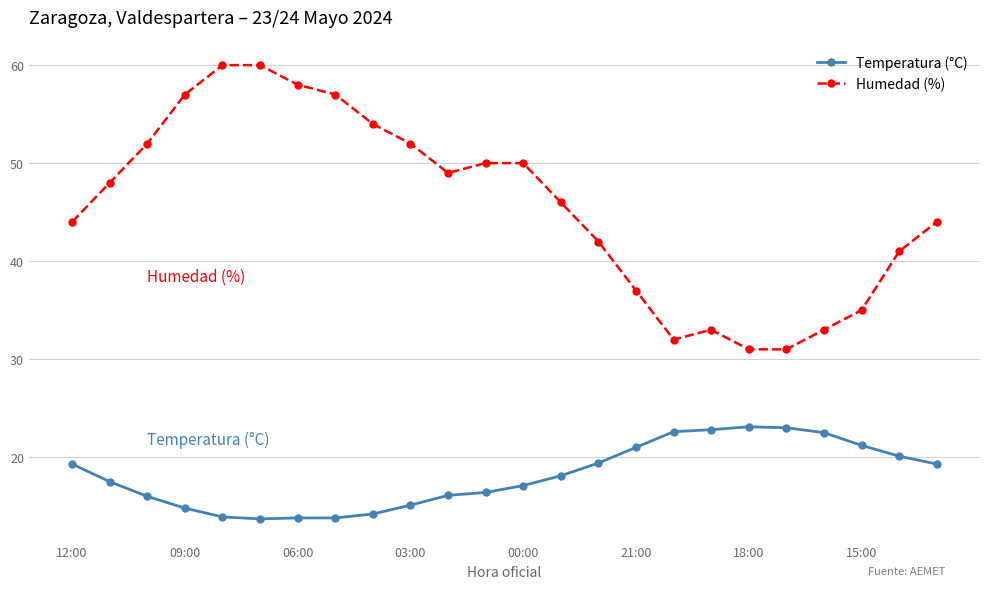

What is the value of the Humedad (%) point at the 3rd from the left?

52.0